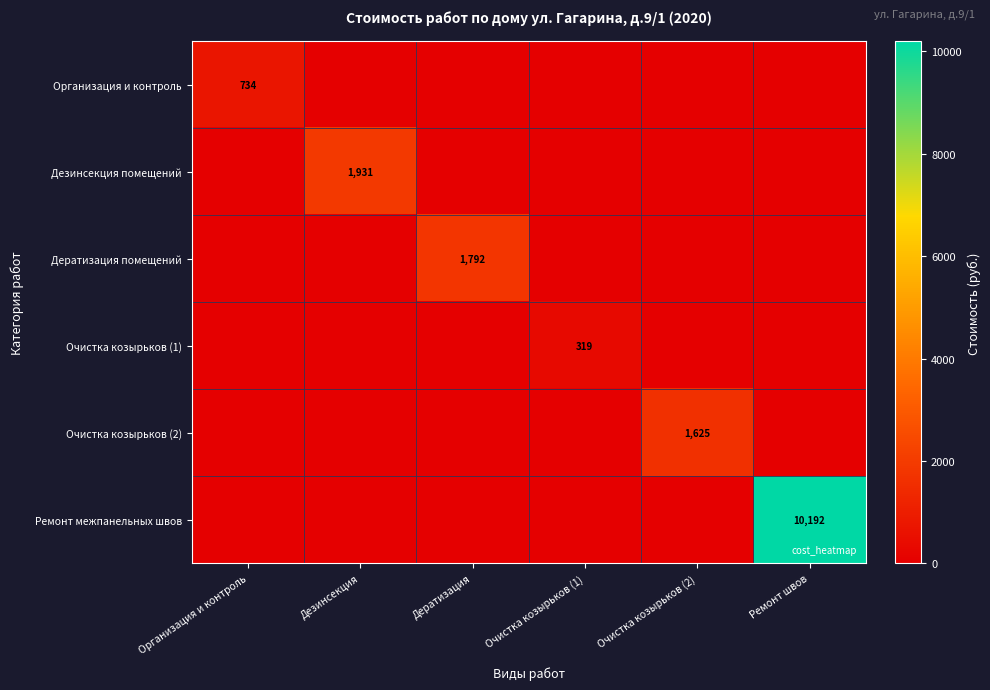

The Дератизация помещений series shows 2562 at Дератизация. True or false?

False